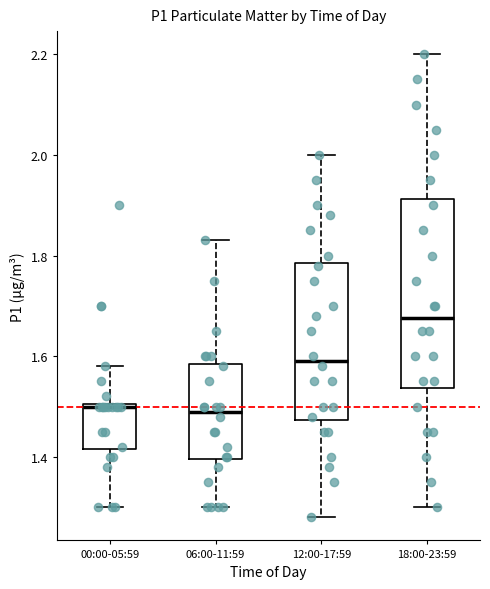

Which box's median line is the highest?

18:00-23:59